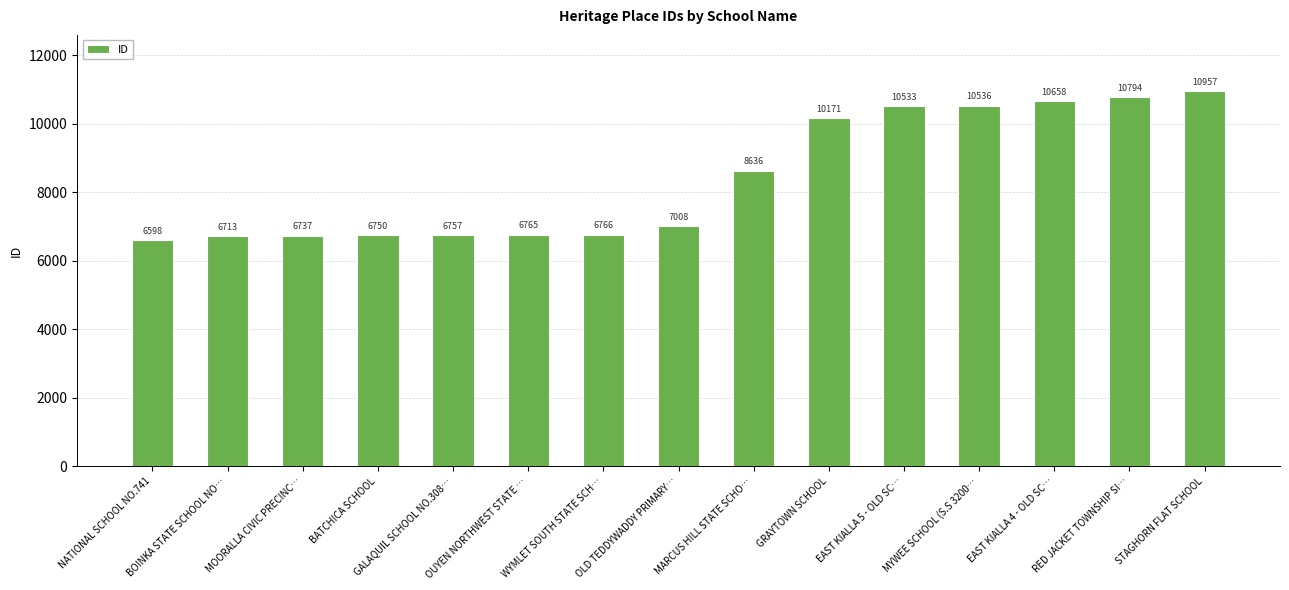

What is the label of the 12th bar from the right?

BATCHICA SCHOOL